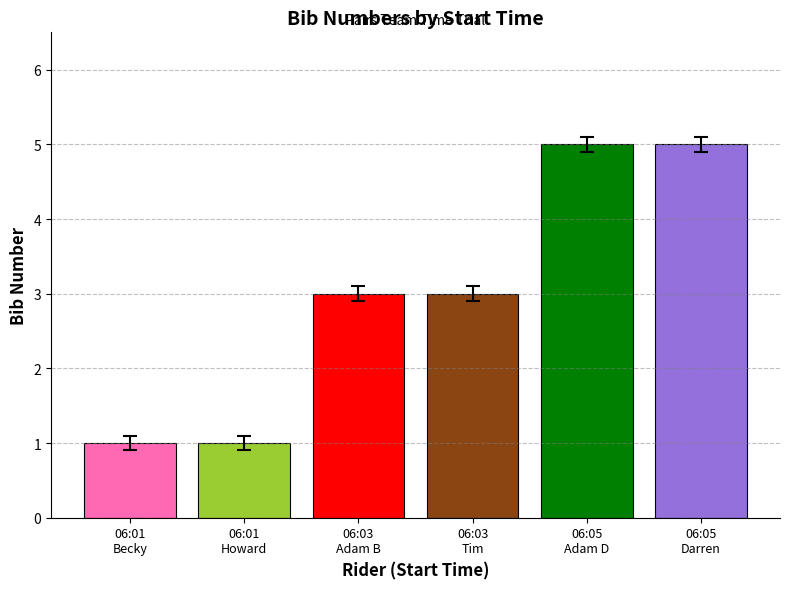

Read the value at 06:03
Tim.

3